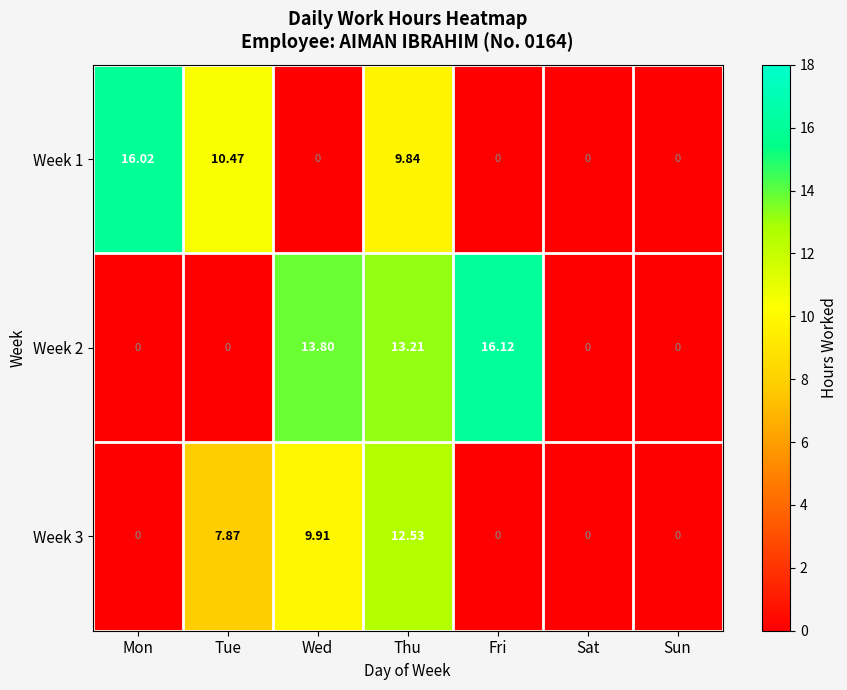

At which category is the sum across all series the highest?

Thu